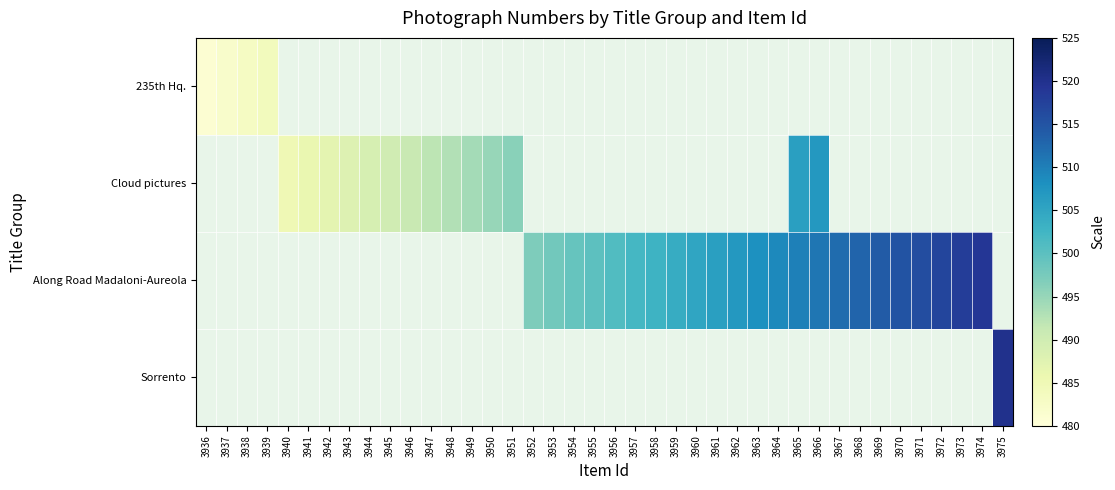

Rank the series by their maximum value, from lowest to highest.

235th Hq., Cloud pictures, Along Road Madaloni-Aureola, Sorrento